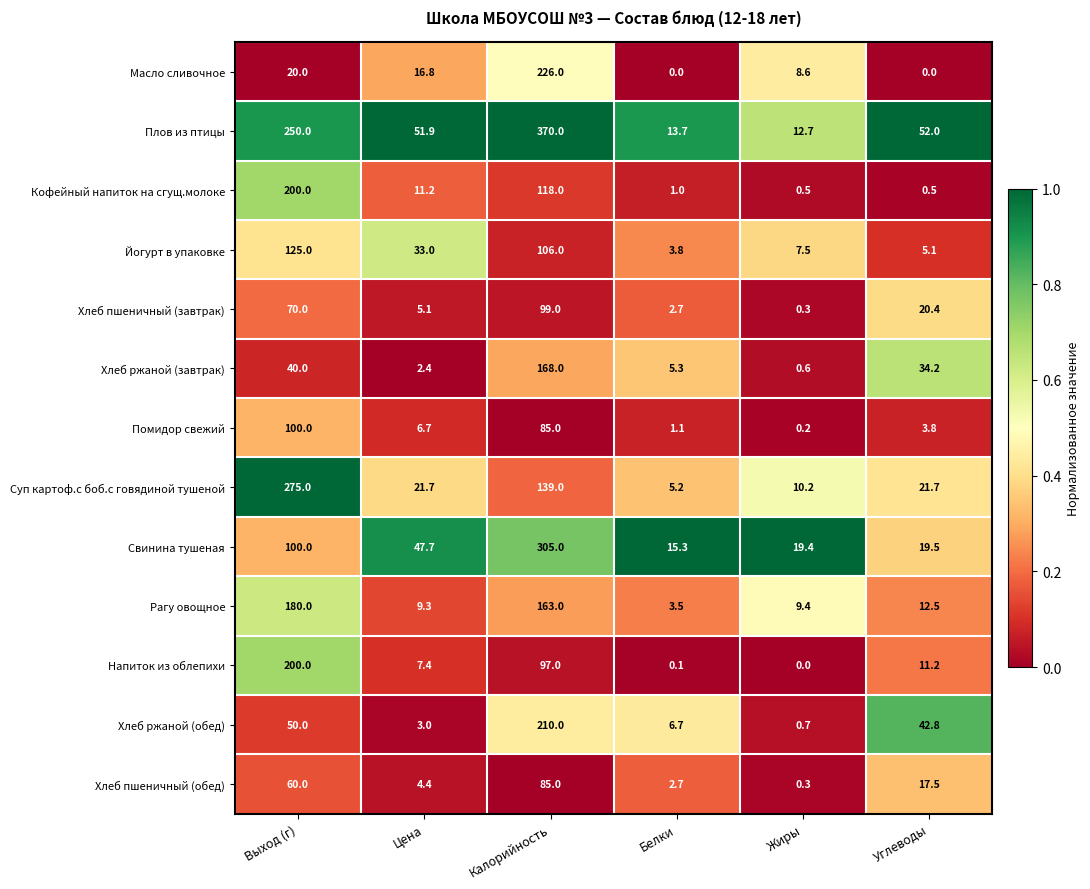

What is the sum of all Масло сливочное values?

271.4